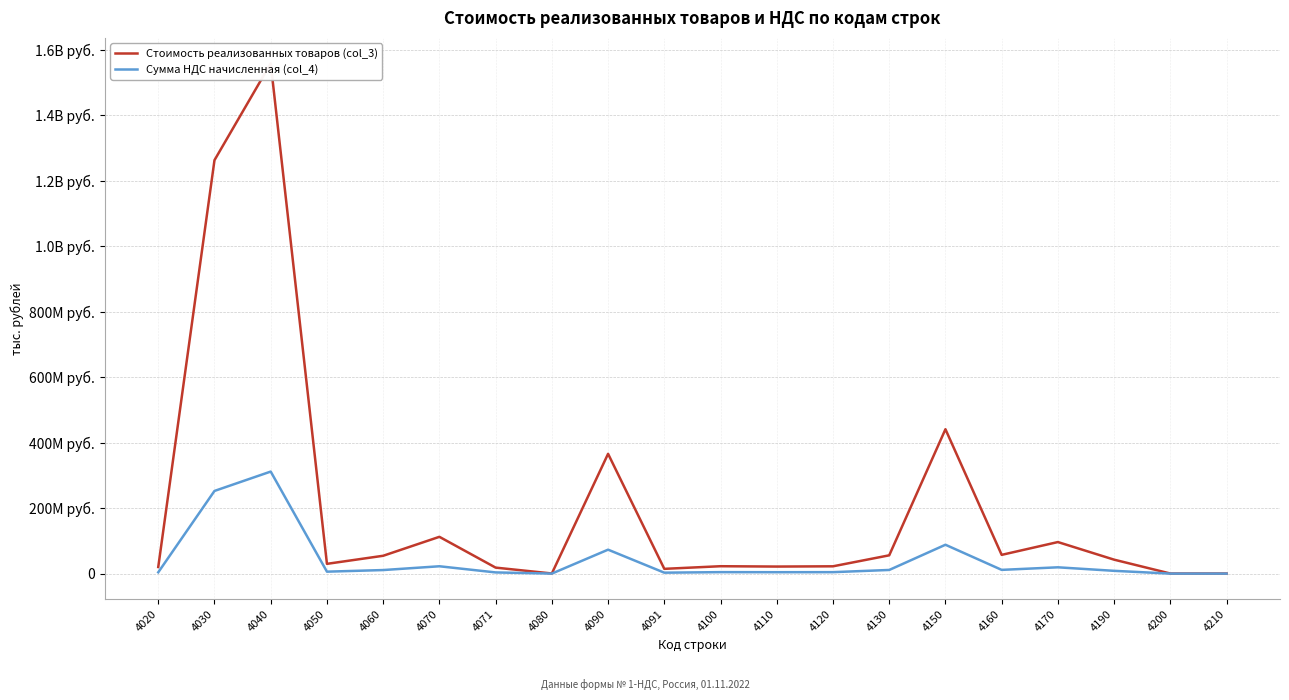

Where does the Стоимость реализованных товаров (col_3) series first go above 42609409?

4030